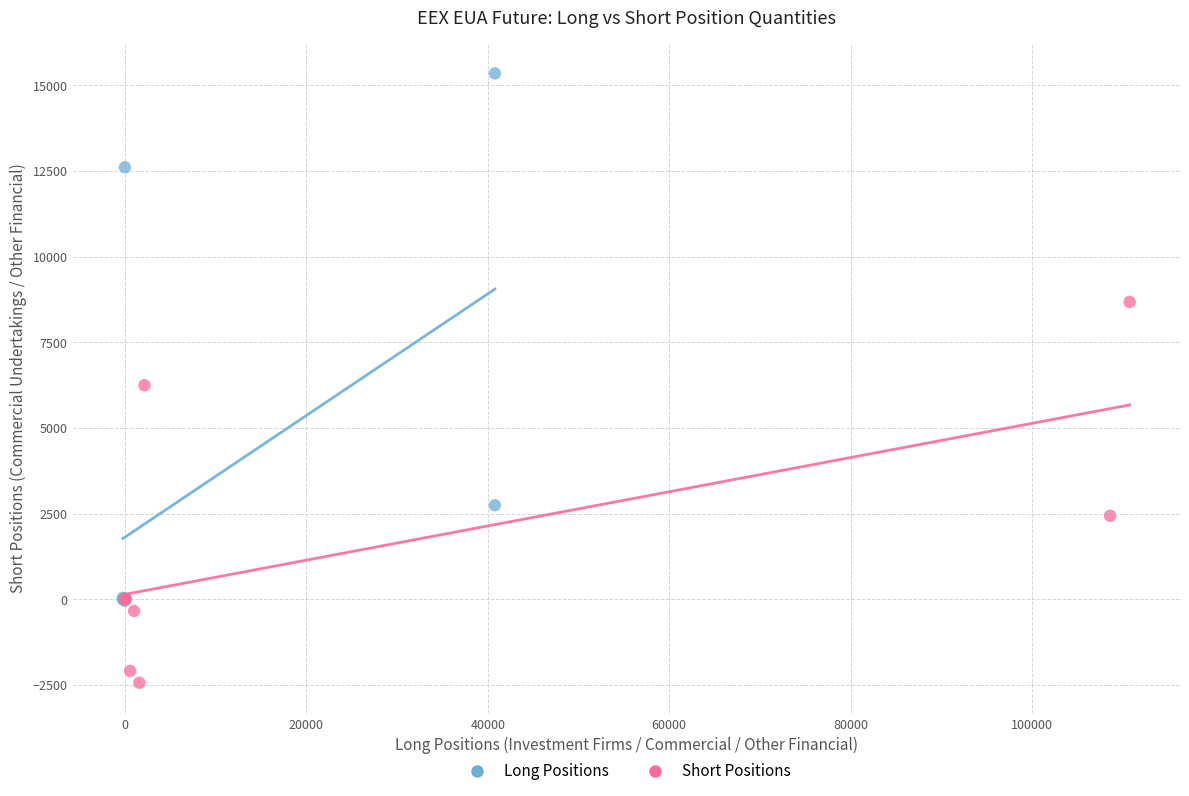

What are all the series names shown in the legend?

Long Positions, Short Positions